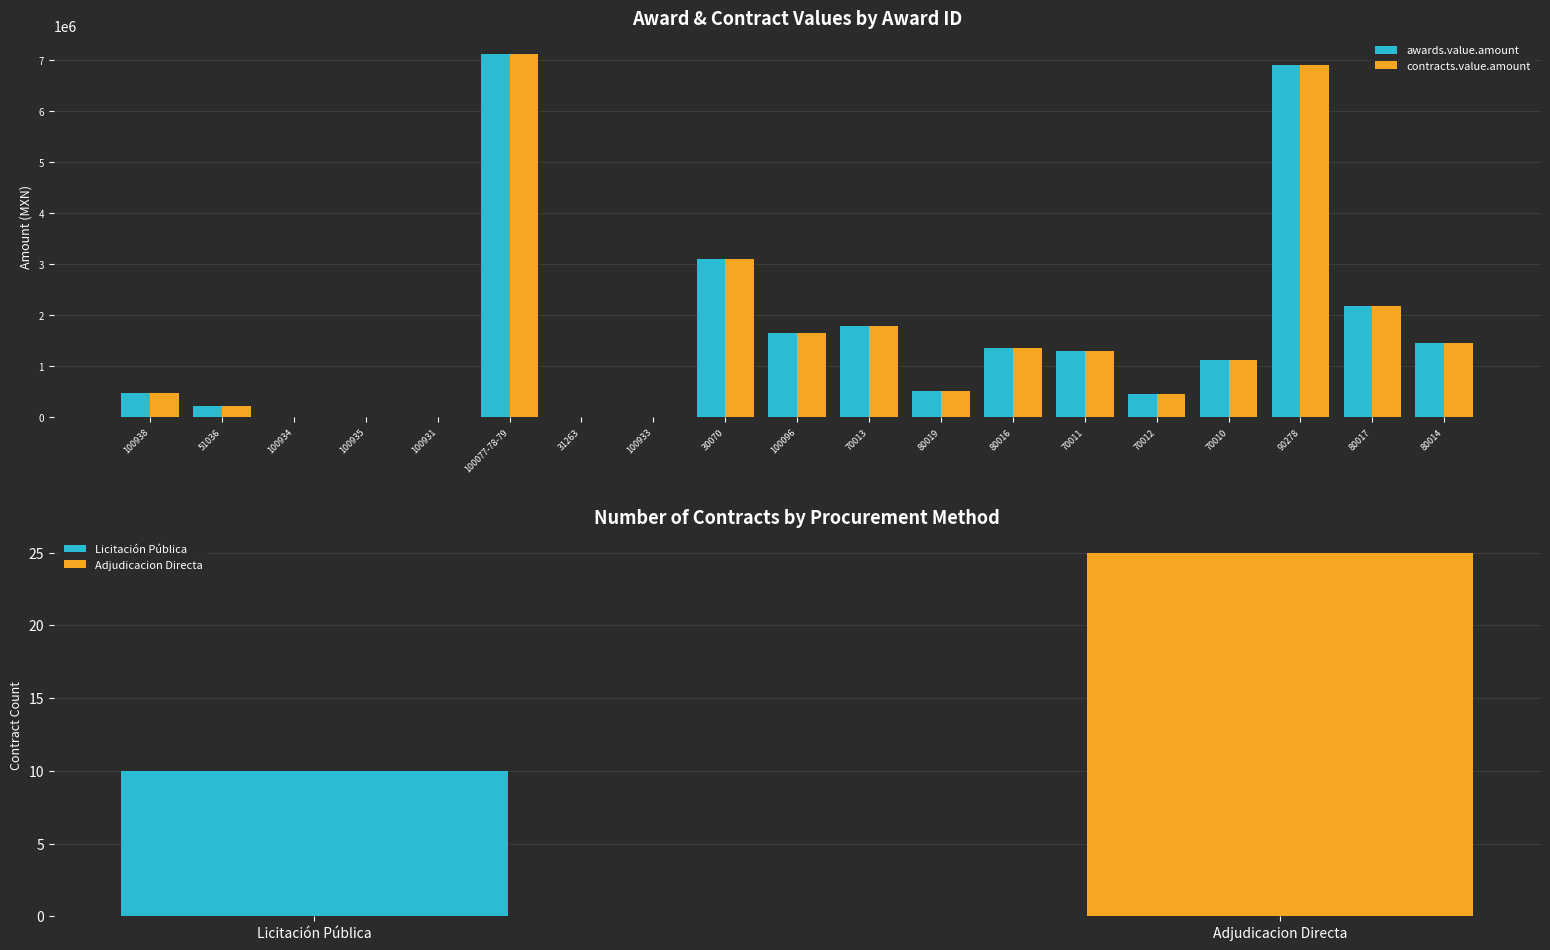

At which label does contracts.value.amount reach its minimum?

31263